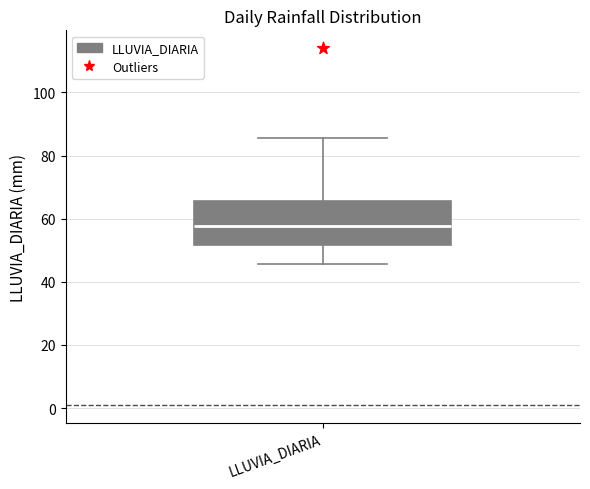

Where is the lower edge of the box for LLUVIA_DIARIA on the y-axis? The values are not printed on the chart, so give them approximately, as read against the axis.

52